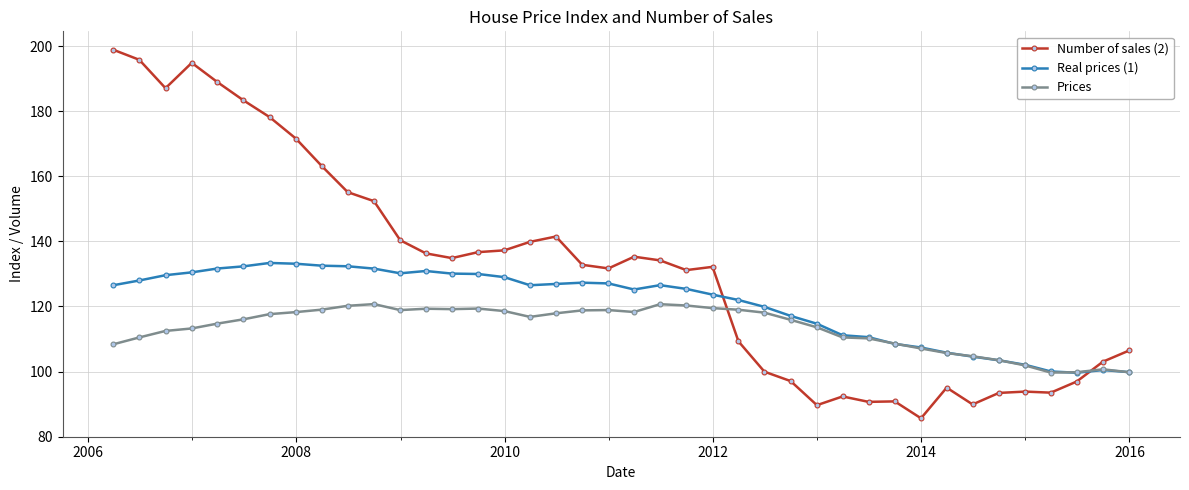

What is the minimum value shown in the chart?

85.7